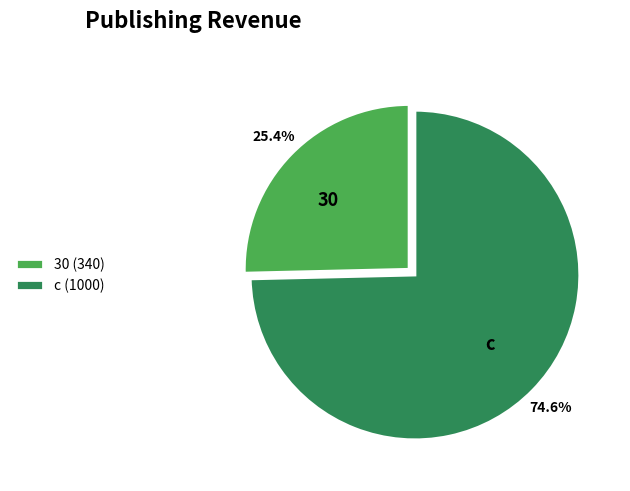

What percentage is NOT represented by 30?

74.6%